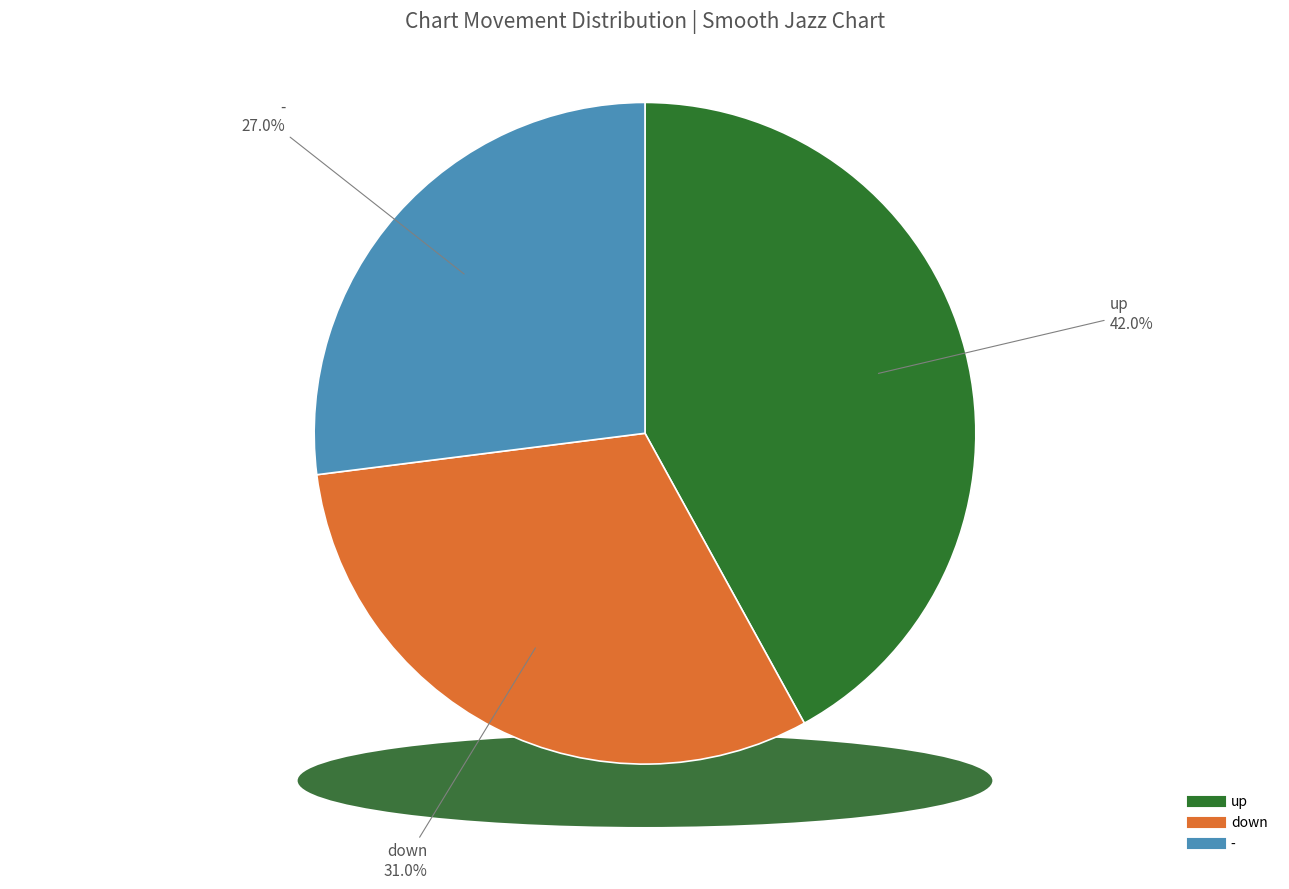

Approximately how many times larger is the value at down compared to up?

0.7